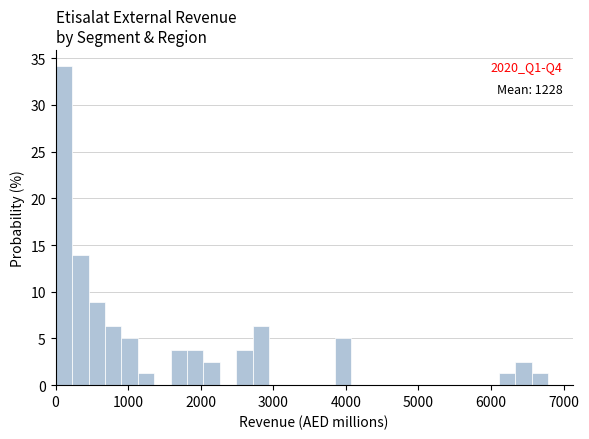

Around what value on the x-axis is the tallest bar? Give the approximate position of its centre, as read against the axis.

100